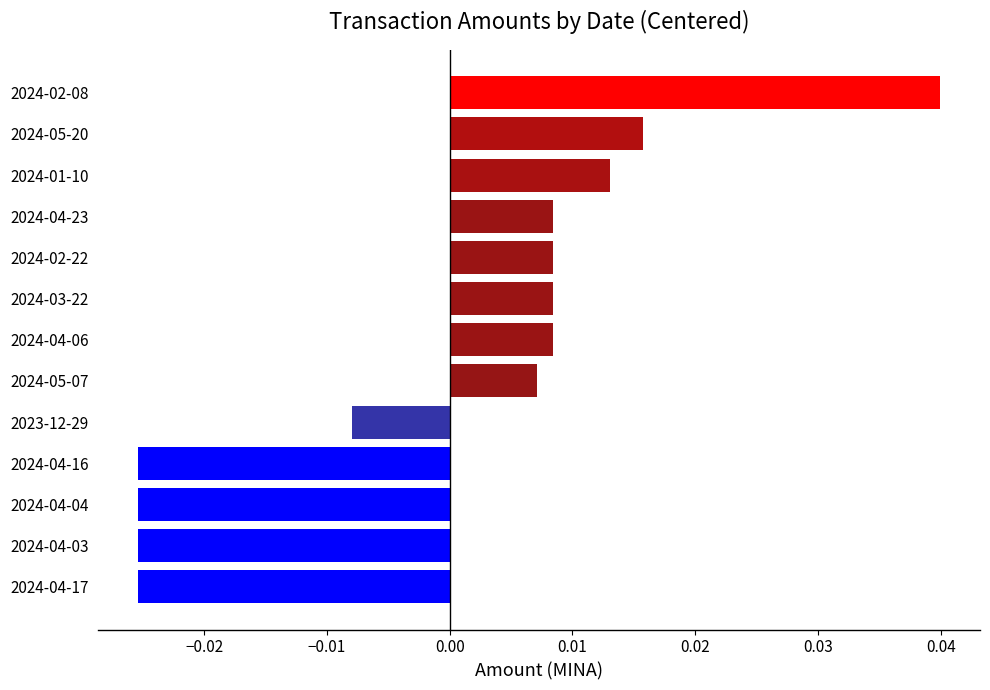

Between 2024-03-22 and 2024-02-08, which is larger?

2024-02-08